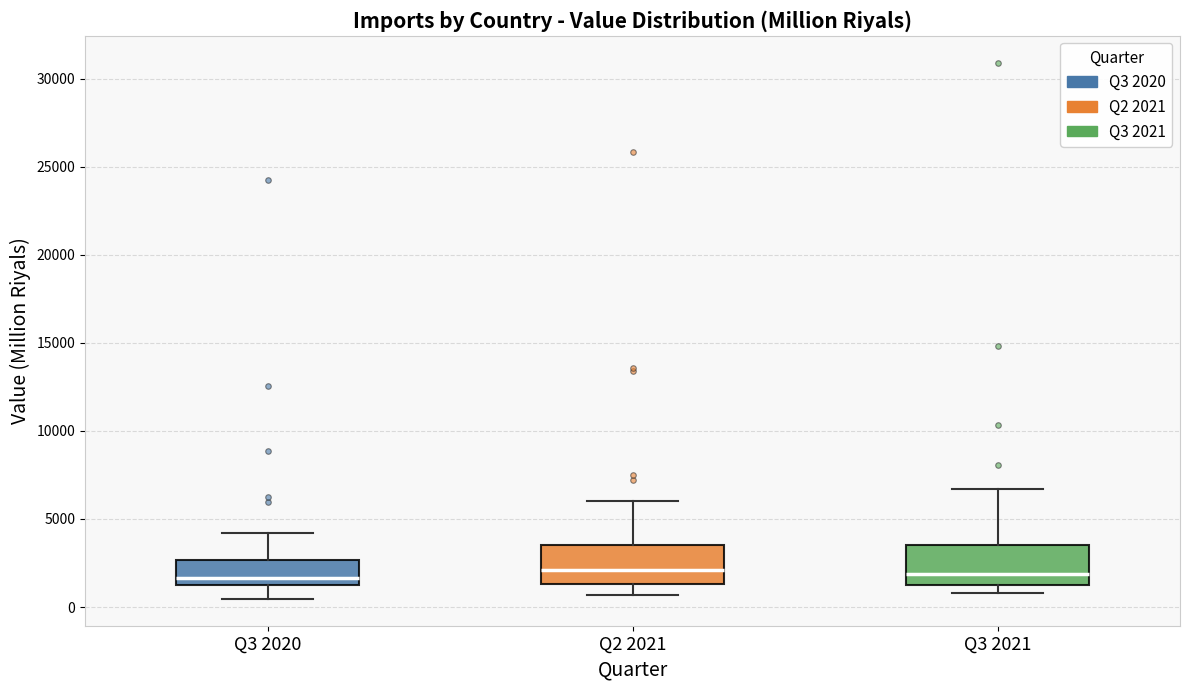

Where does the upper whisker of the box for Q3 2020 end on the y-axis? The values are not printed on the chart, so give them approximately, as read against the axis.

4000